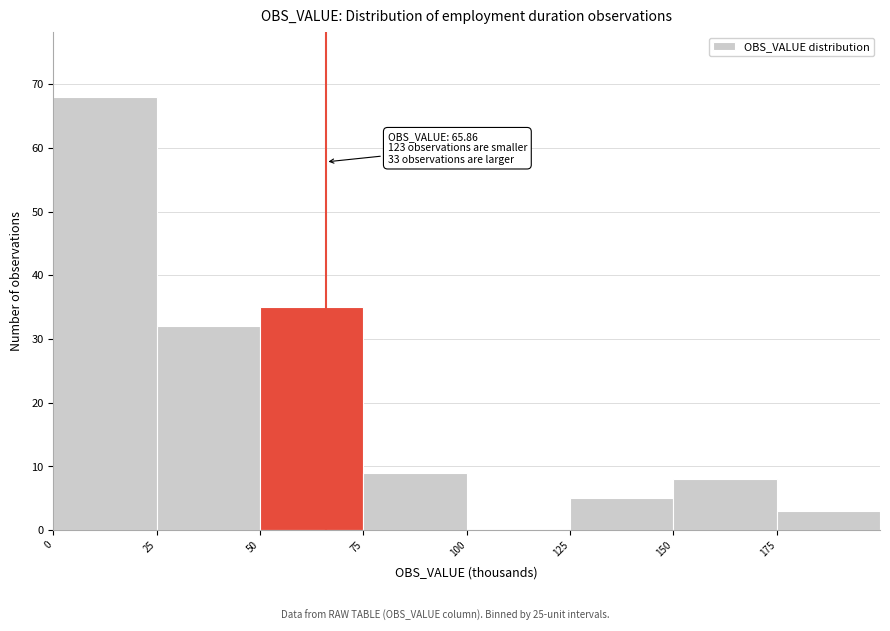

Over which range of the x-axis is the bar tallest?

0 to 25